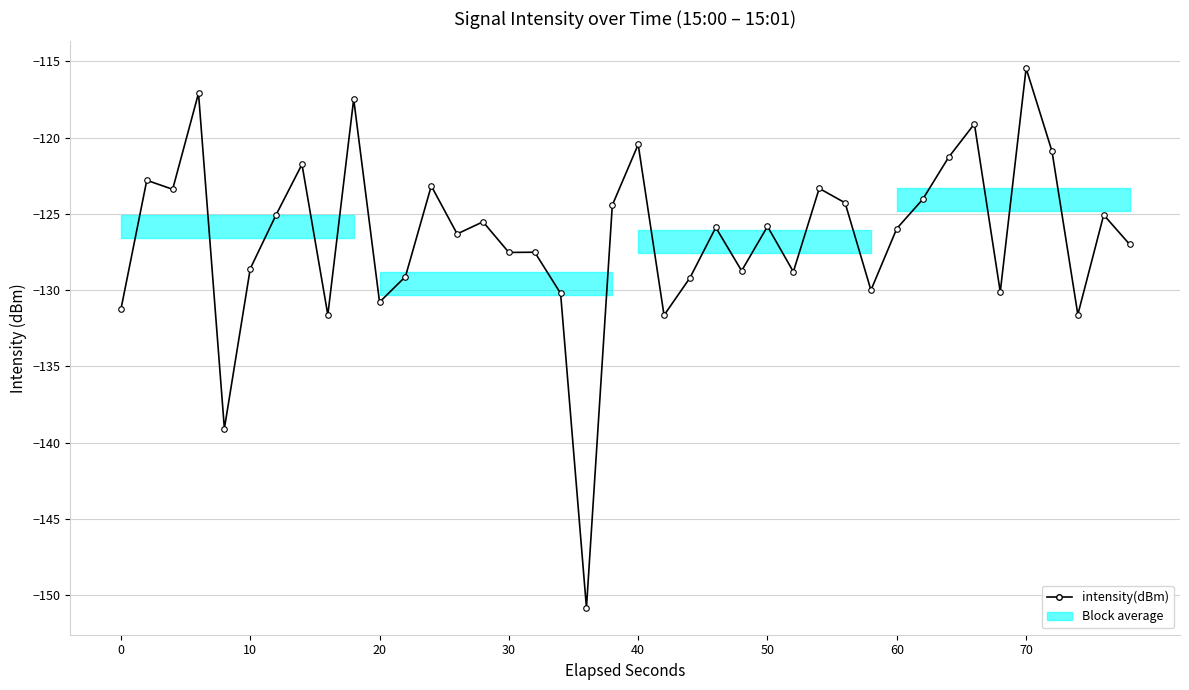

What is the value of the 28th point from the left?

-123.3